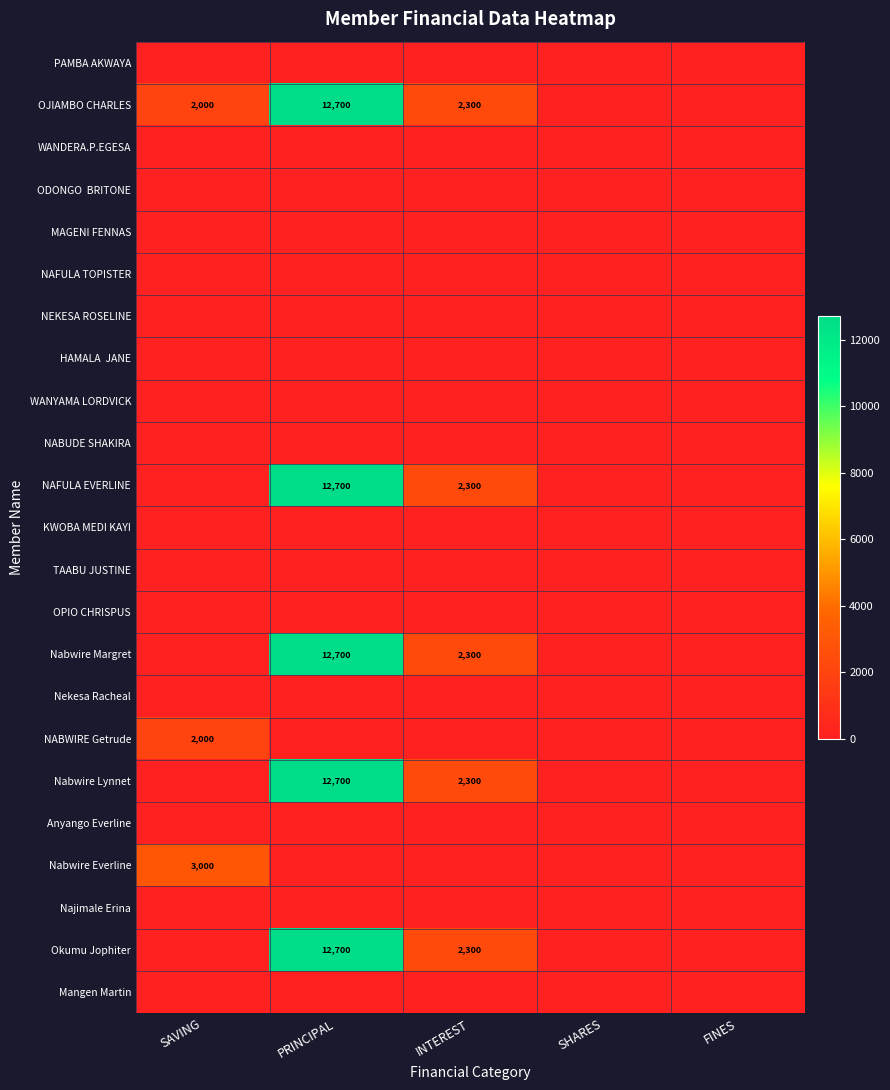

Which series has the largest range (max minus min)?

OJIAMBO CHARLES